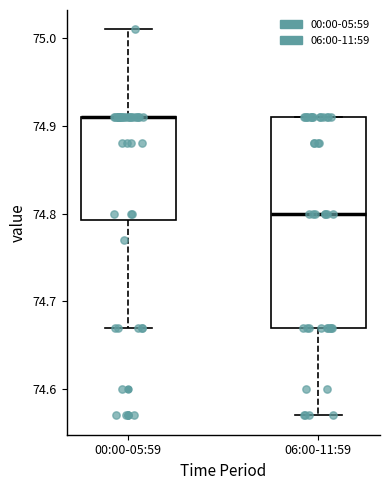

Where does the upper whisker of the box for 00:00-05:59 end on the y-axis? The values are not printed on the chart, so give them approximately, as read against the axis.

75.01